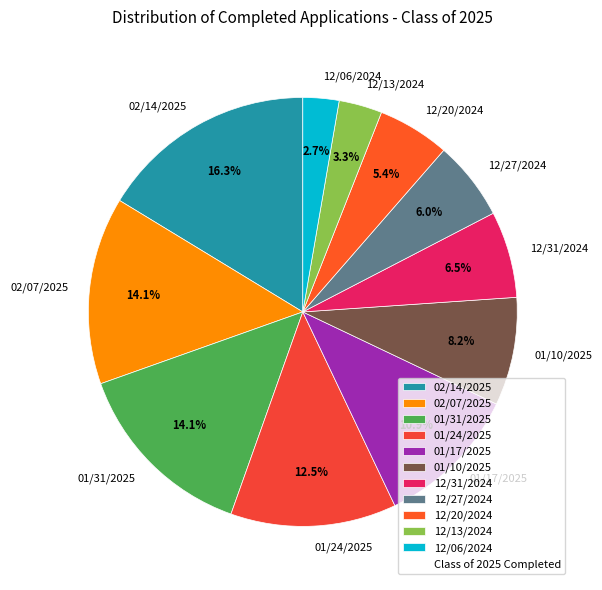

What percentage is the 02/14/2025 slice, to the nearest percent?

16%